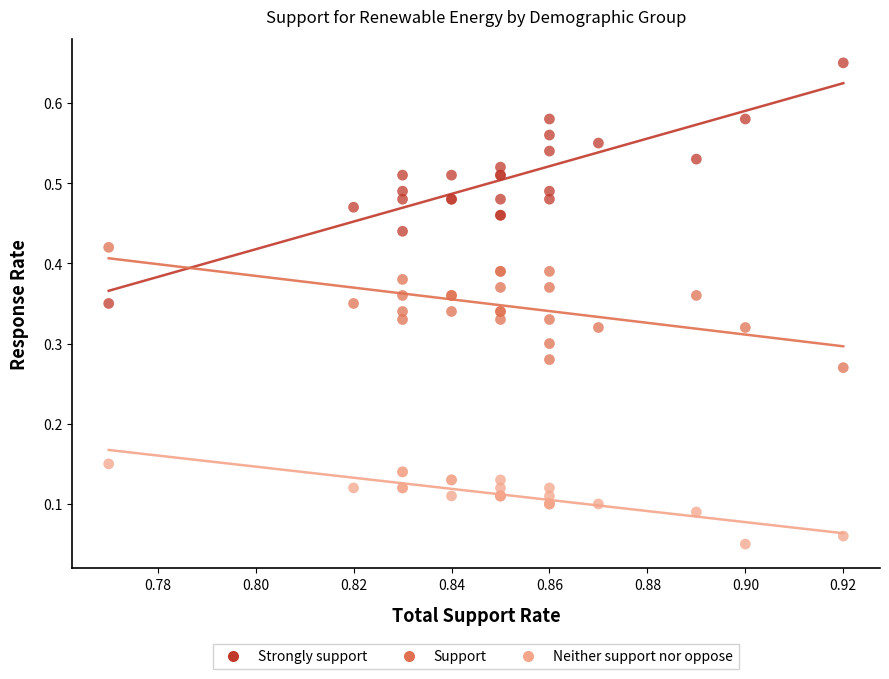

What are all the series names shown in the legend?

Strongly support, Support, Neither support nor oppose